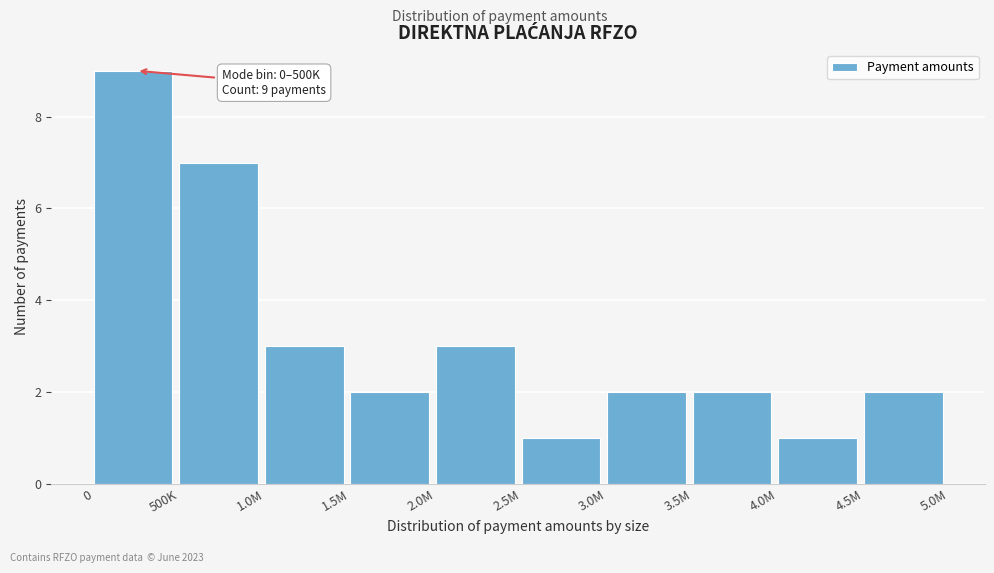

Reading left to right, transcribe all the data shown in this chart.

0=9	500K=7	1.0M=3	1.5M=2	2.0M=3	2.5M=1	3.0M=2	3.5M=2	4.0M=1	4.5M=2